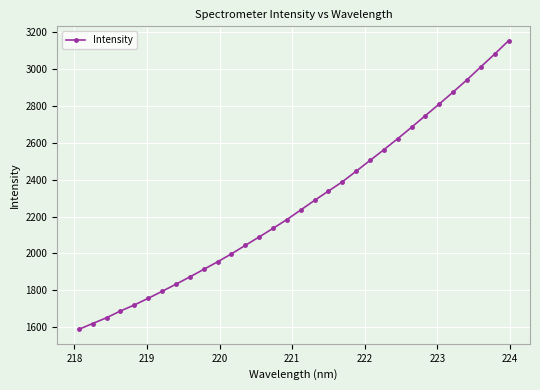

What is the minimum value shown in the chart?

1588.9